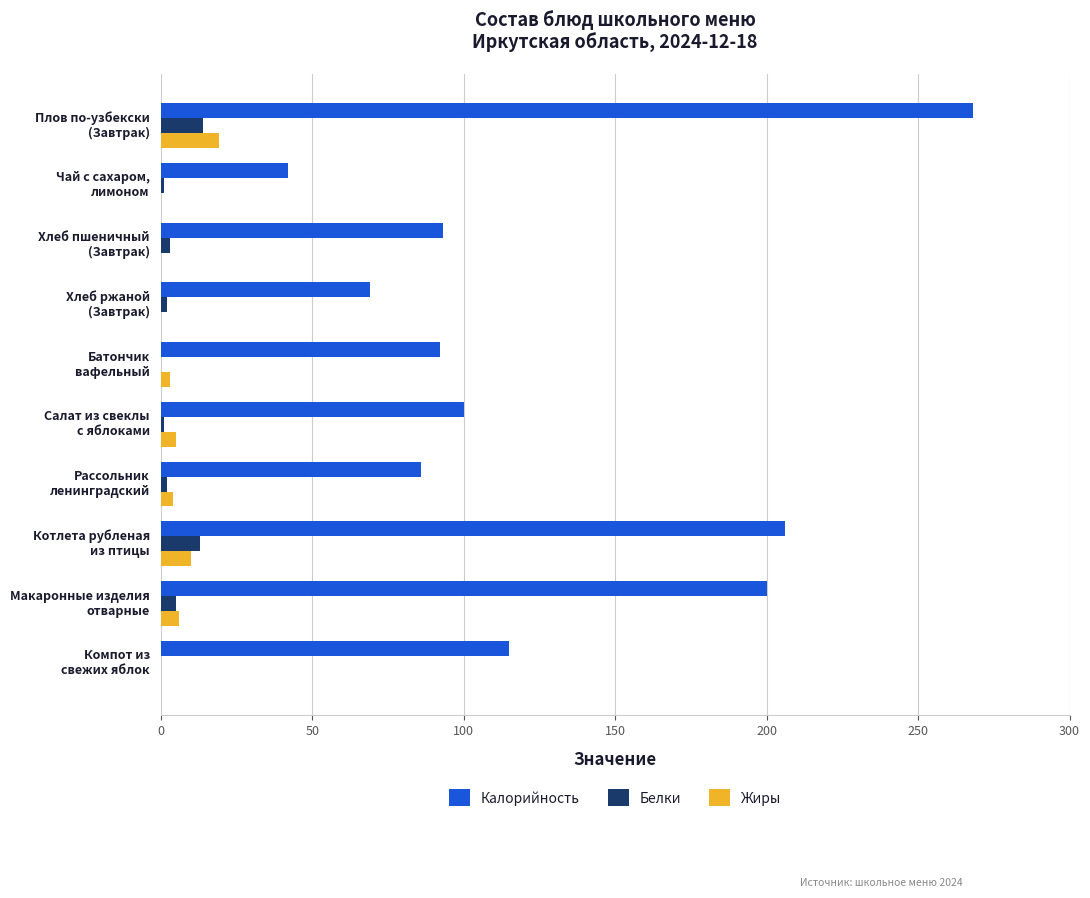

Which series has the largest total across all categories?

Калорийность